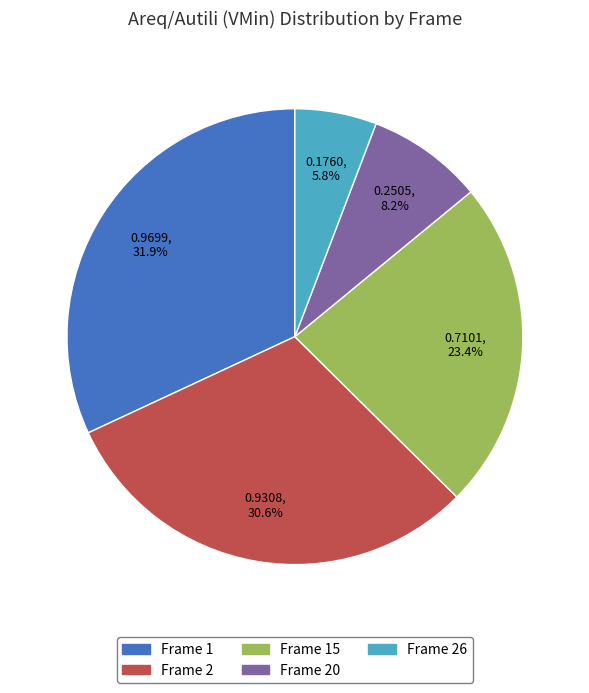

Does any single category account for the majority?

No